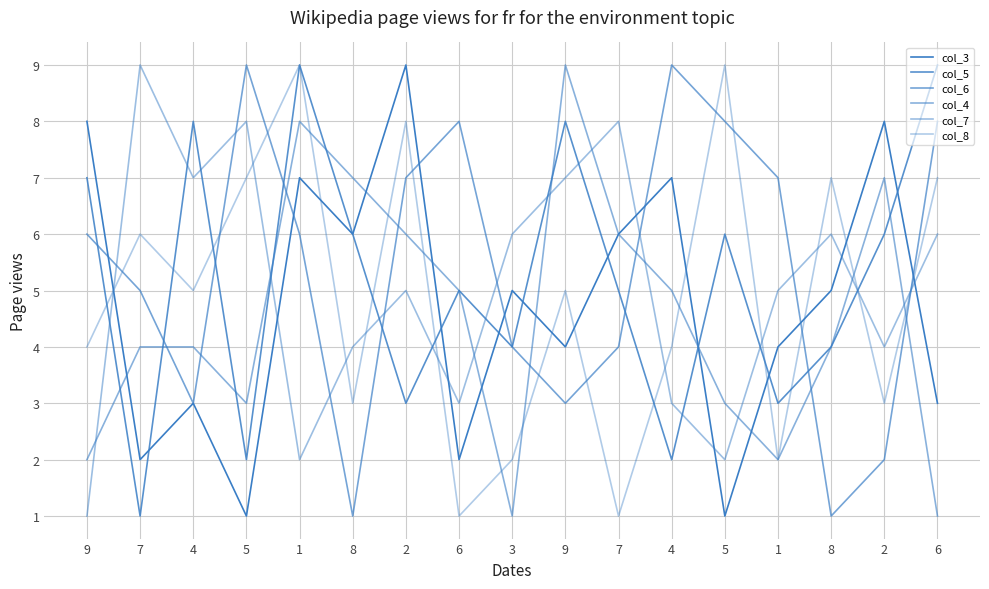

Is this an area chart (filled region under the line)?

No